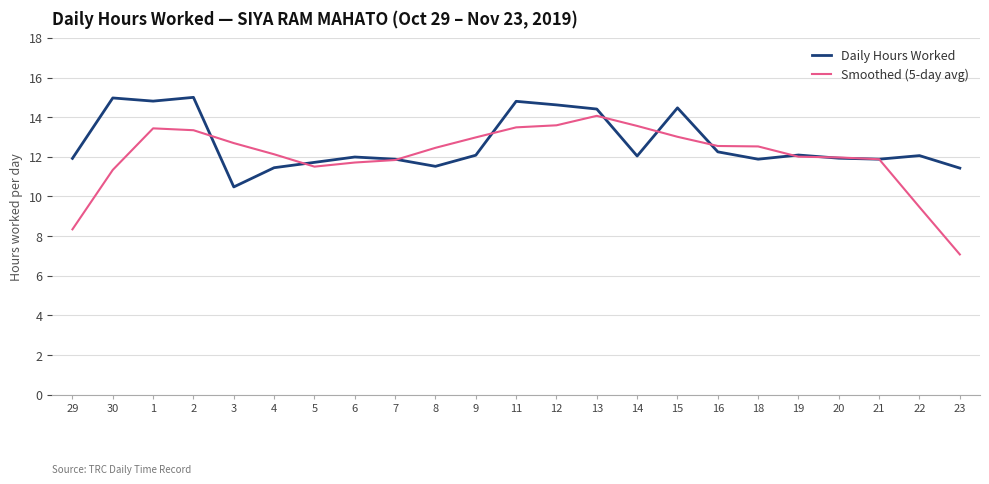

Which series changed the most between 30 and 22?

Daily Hours Worked